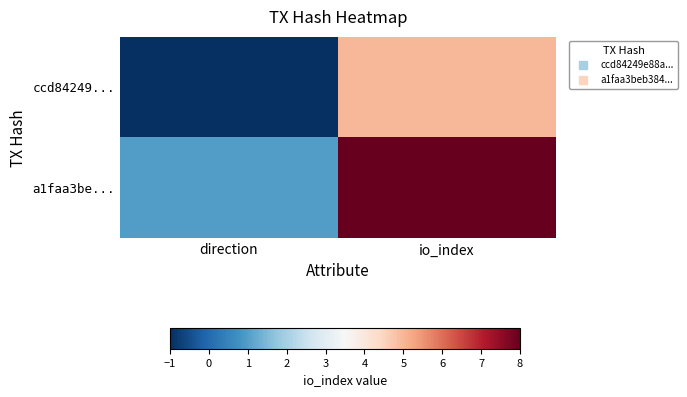

Count the number of categories in the chart.

2